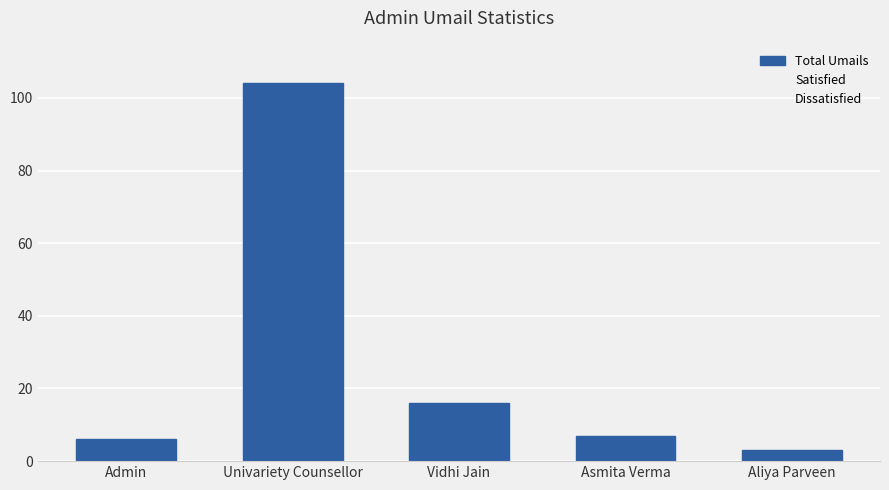

What position from the right is Aliya Parveen?

1